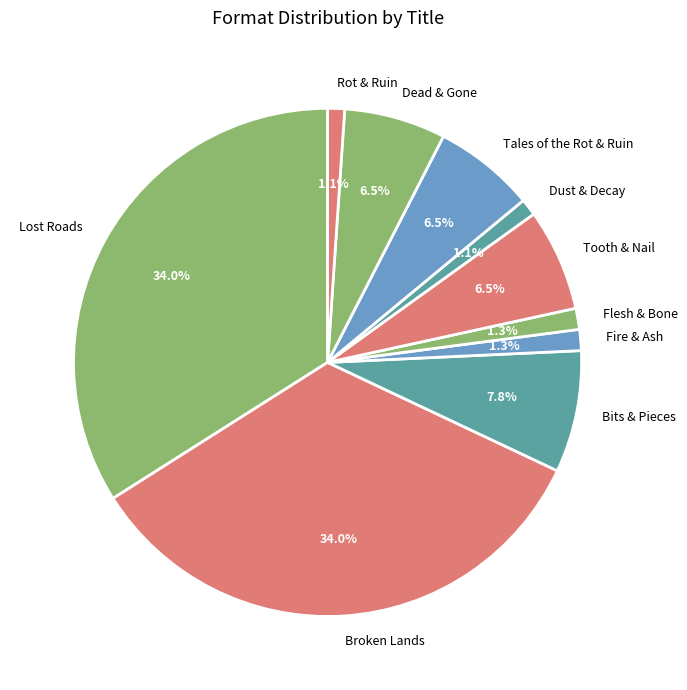

To the nearest percent, what percentage of the pie is Rot & Ruin?

1%